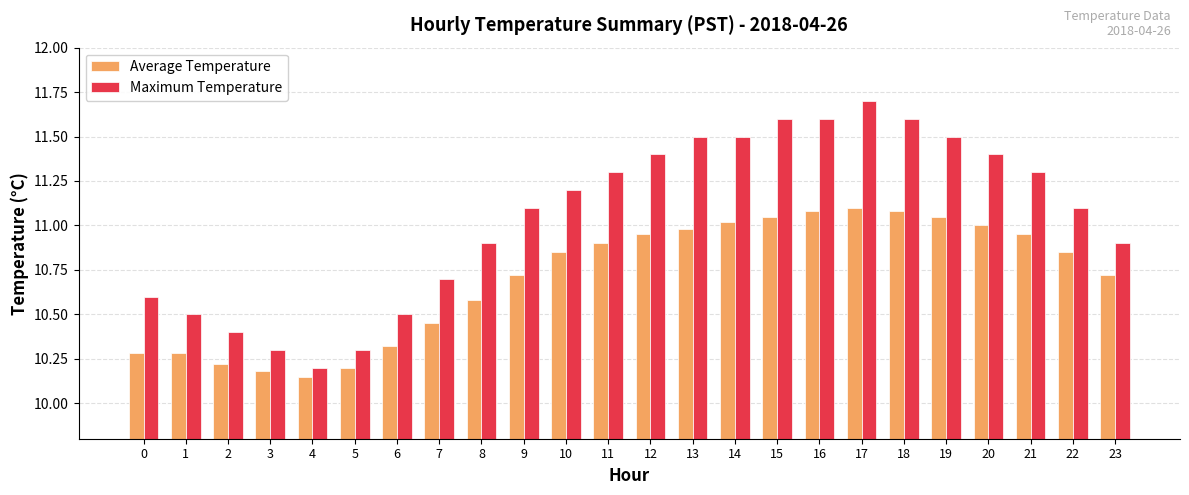

Which series has the widest spread of values?

Maximum Temperature